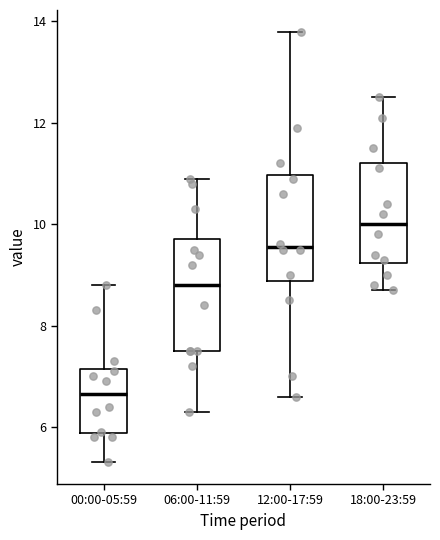

Reading left to right, read every box against the y-axis: the position of its median line, the range the box covers, and the ends of its whiskers. The values are not printed on the chart, so give them approximately, as read against the axis.

00:00-05:59: median 6.6, box 5.8 to 7.2, whiskers 5.4 to 8.8
06:00-11:59: median 8.8, box 7.6 to 9.8, whiskers 6.4 to 11.0
12:00-17:59: median 9.6, box 8.8 to 11.0, whiskers 6.6 to 13.8
18:00-23:59: median 10.0, box 9.2 to 11.2, whiskers 8.8 to 12.6